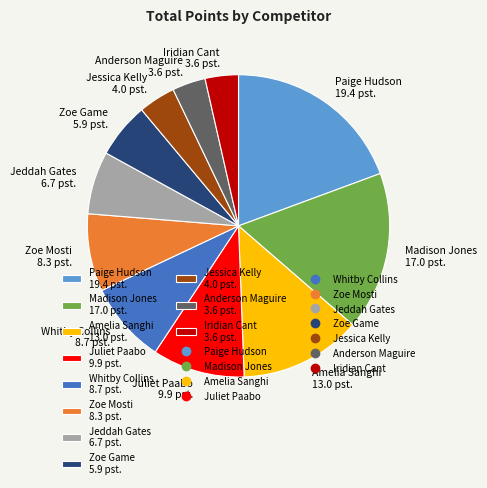

Combined, do Paige Hudson 19.4 pst. and Whitby Collins 8.7 pst. account for over 50%?

No